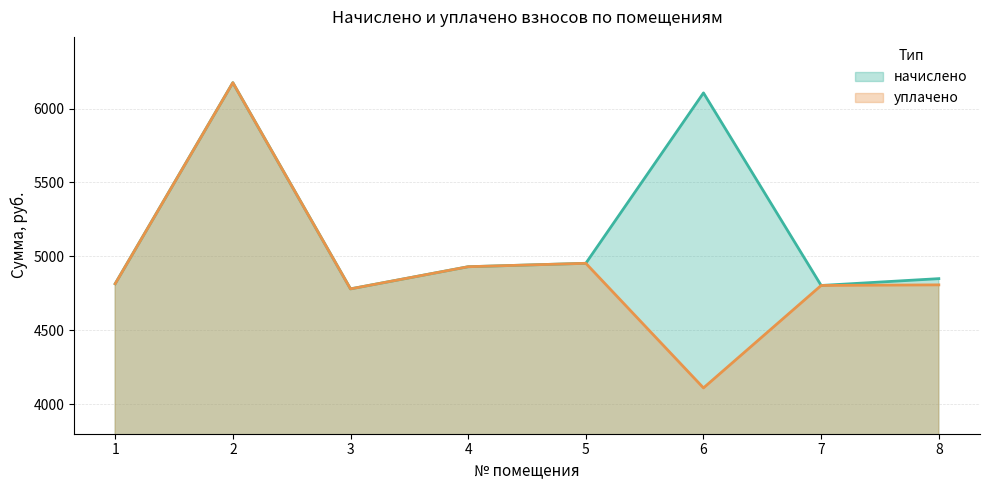

What is the difference between the second highest and minimum values in the уплачено series?

842.5